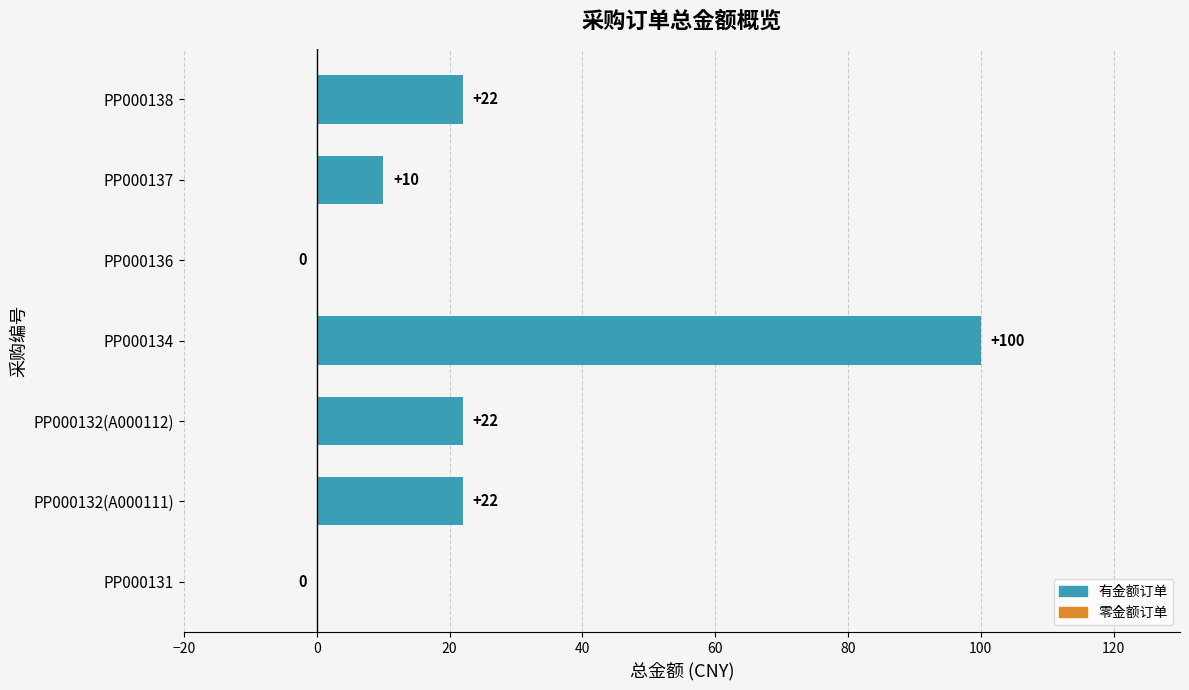

What is the greatest value displayed?

100